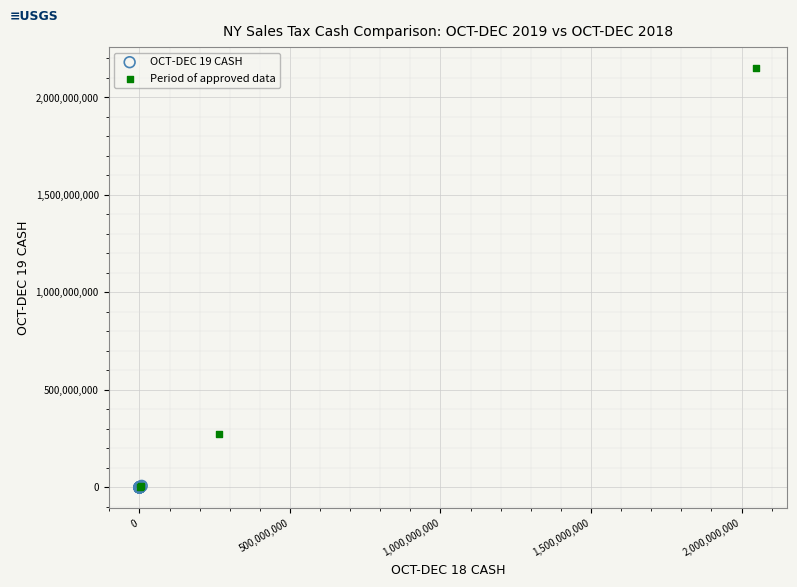

Which series reaches the maximum Y coordinate?

Period of approved data